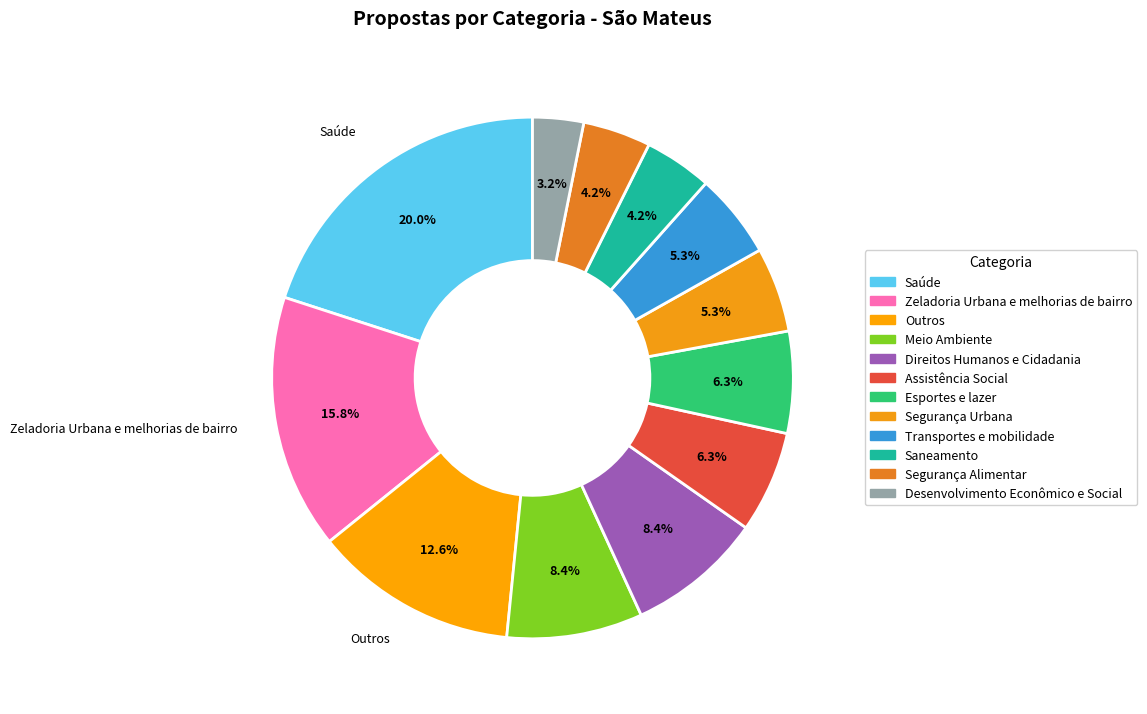

Is the sum of Saneamento and Meio Ambiente greater than half?

No